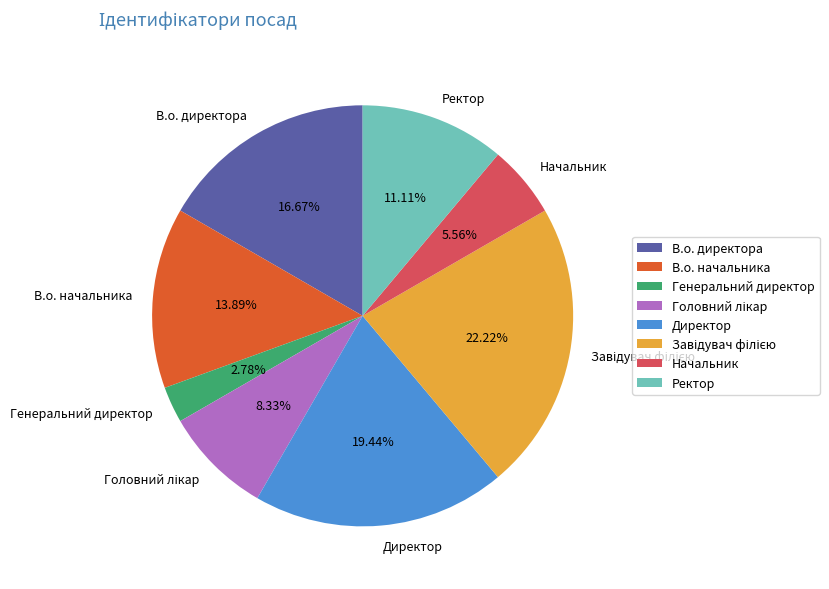

Does any single category account for the majority?

No